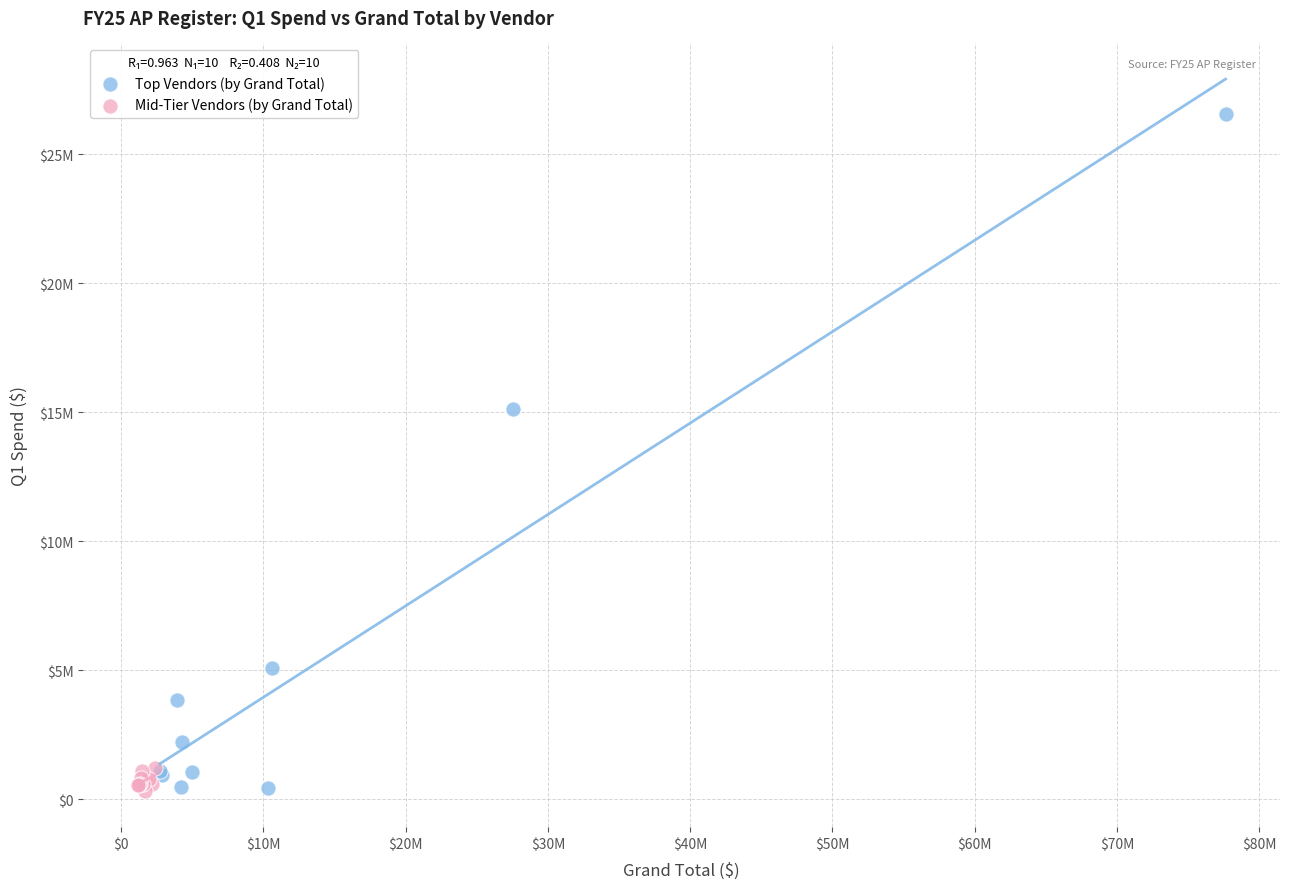

Which series contains the highest Y value?

Top Vendors (by Grand Total)